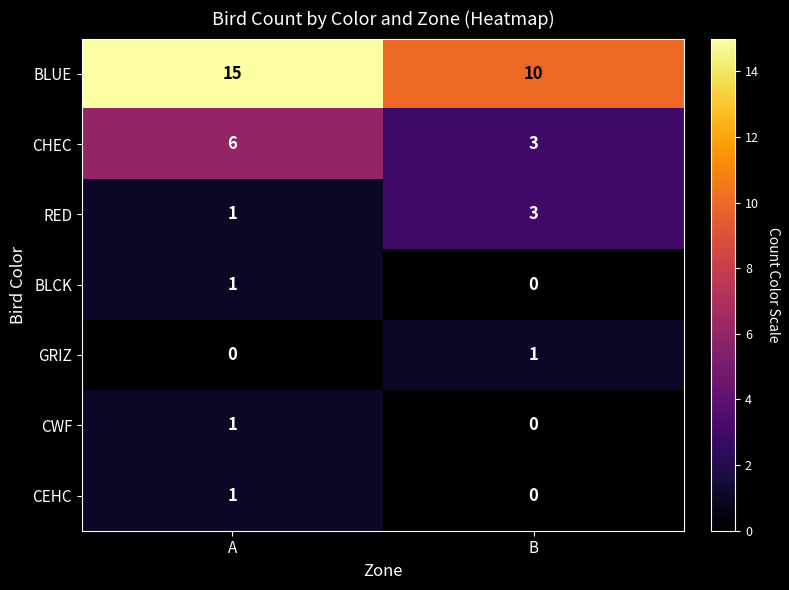

At which label does GRIZ reach its minimum?

A